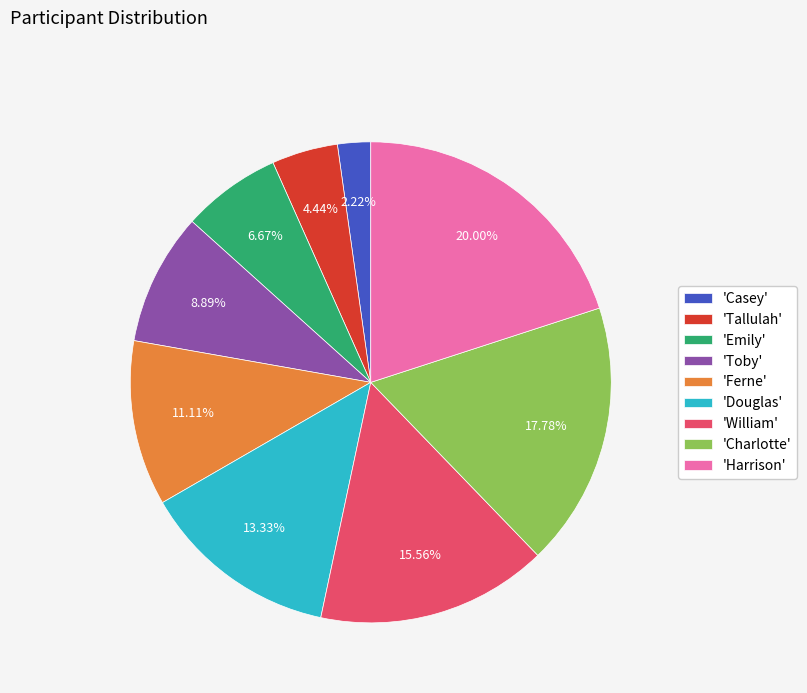

Combined, do 'Ferne' and 'Casey' account for over 50%?

No